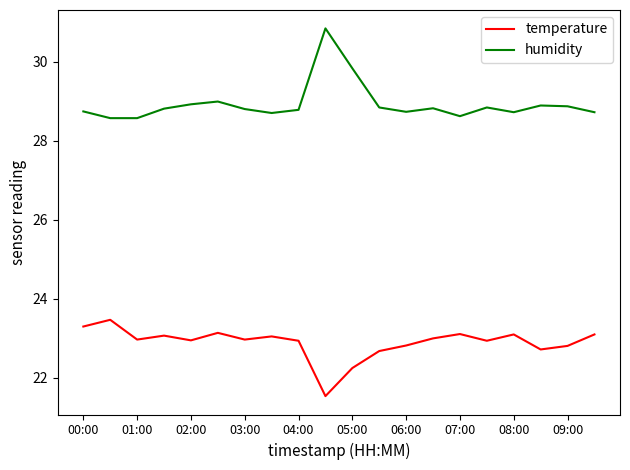

Rank the series by their maximum value, from lowest to highest.

temperature, humidity